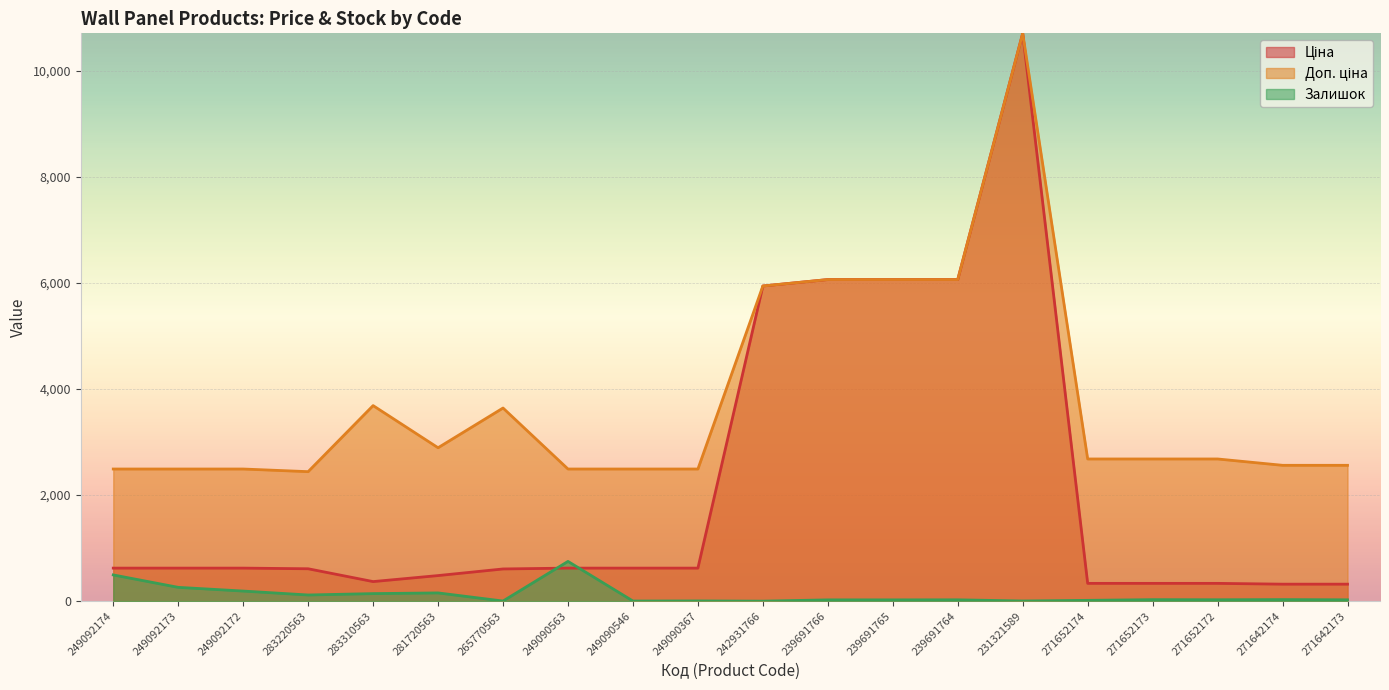

How many data points in Ціна are above 622?

11